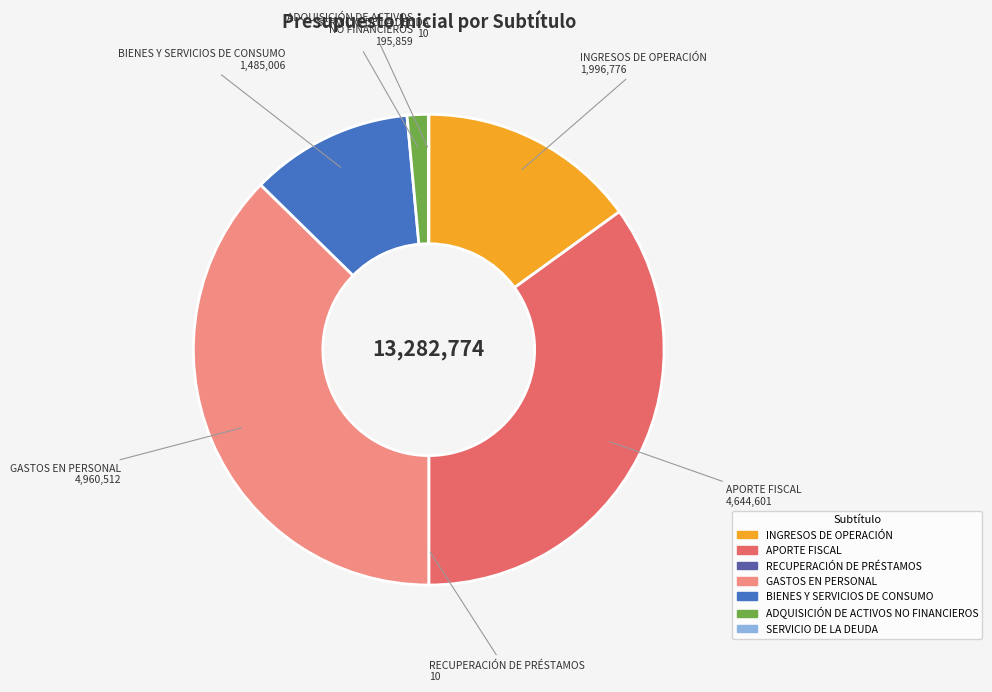

Is the sum of BIENES Y SERVICIOS DE CONSUMO and APORTE FISCAL greater than half?

No